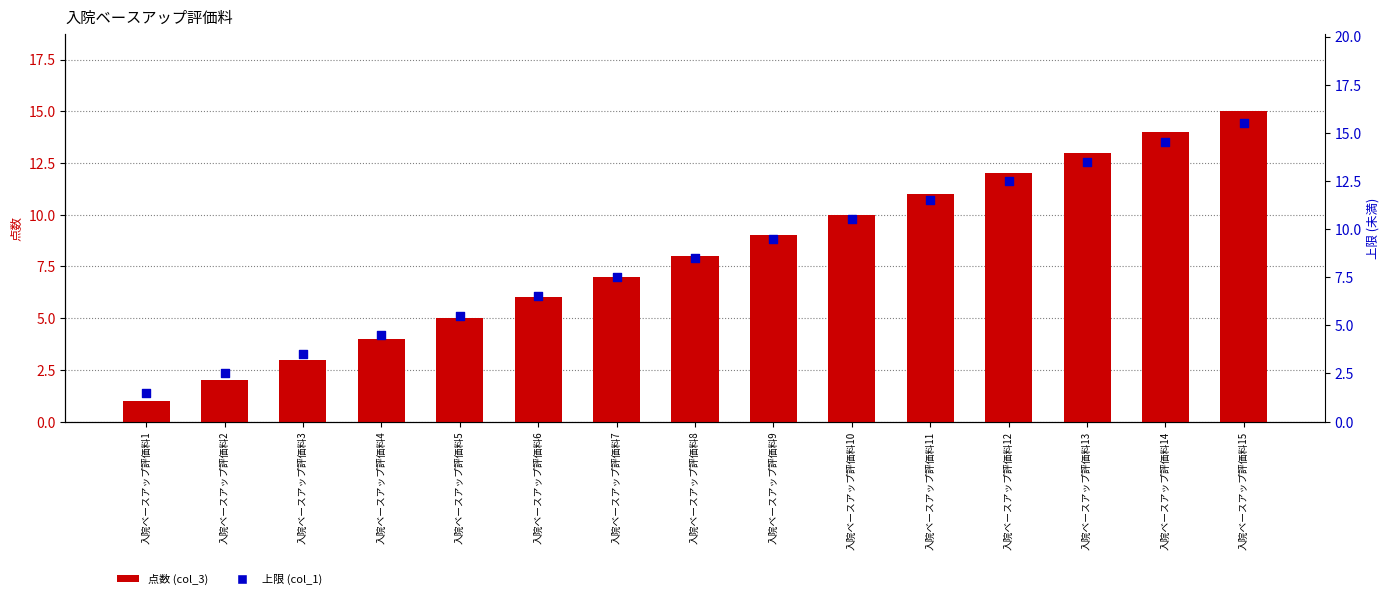

At which category is the sum across all series the highest?

入院ベースアップ評価料15